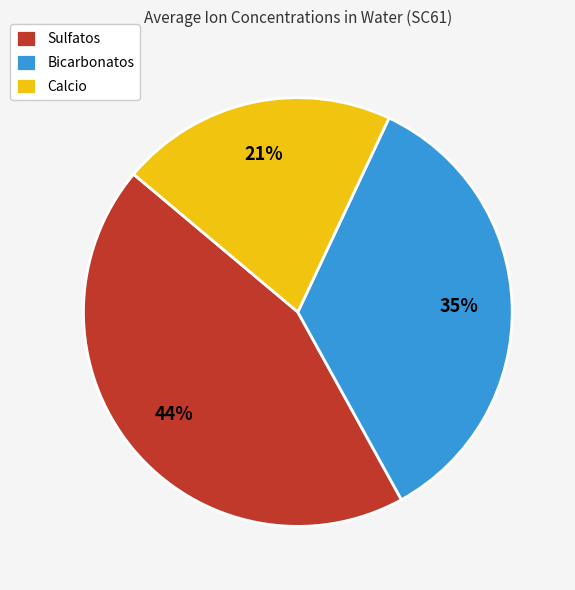

Which has a higher value, Sulfatos or Bicarbonatos?

Sulfatos